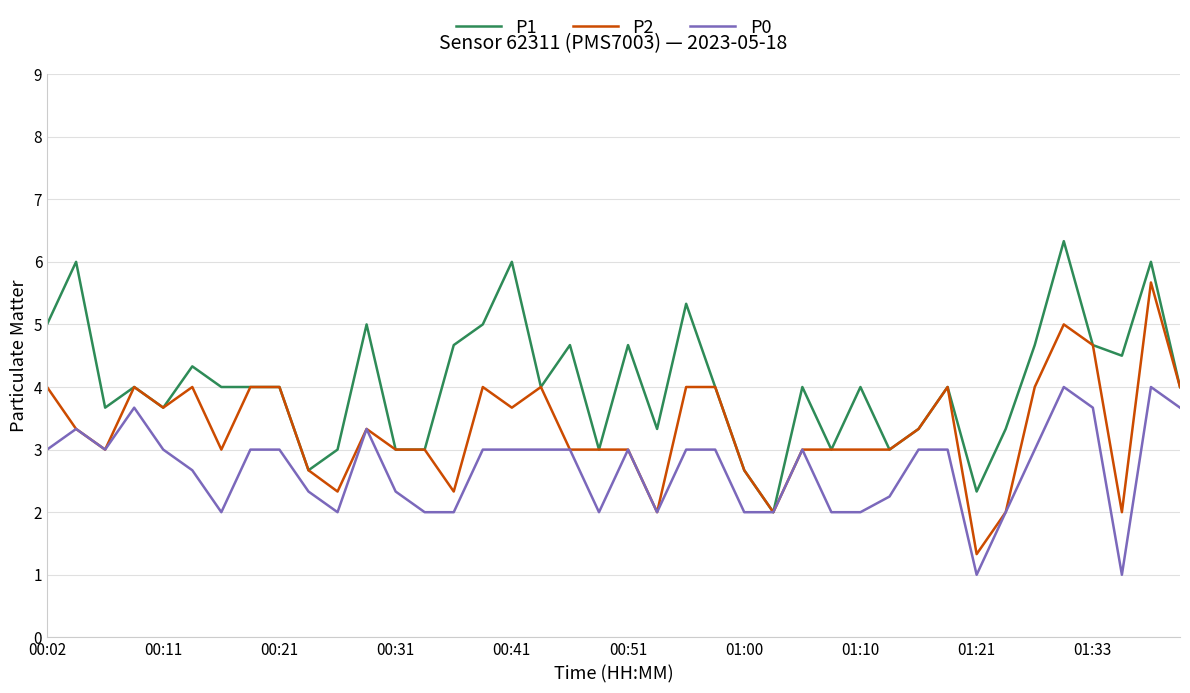

How many lines are shown in the chart?

3